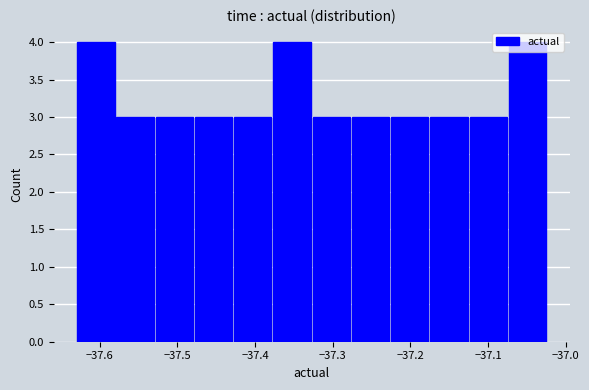

Reading left to right, transcribe this chart: for each bar, give the range it covers on the x-axis and its height. Neither the bar edges nor the heights are printed on the chart, so give them approximately, as read against the axes.

-37.63 to -37.58: 4
-37.58 to -37.53: 3
-37.53 to -37.48: 3
-37.48 to -37.43: 3
-37.43 to -37.38: 3
-37.38 to -37.33: 4
-37.33 to -37.28: 3
-37.28 to -37.23: 3
-37.23 to -37.18: 3
-37.18 to -37.12: 3
-37.12 to -37.07: 3
-37.07 to -37.02: 4